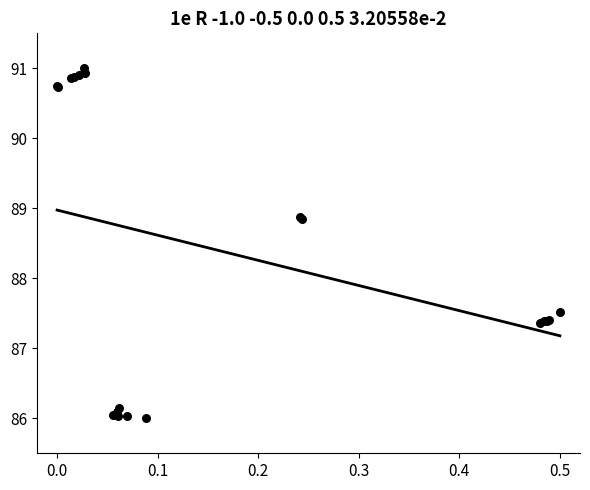

What Y value in the scatter plot is closest to 88?

87.5